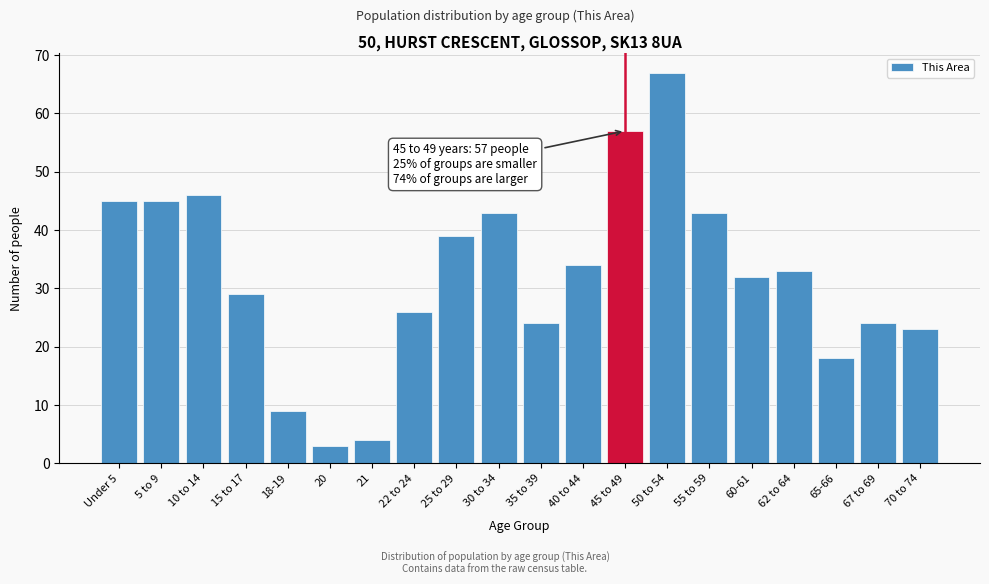

Reading left to right, extract all data points from this chart.

Under 5=45	5 to 9=45	10 to 14=46	15 to 17=29	18-19=9	20=3	21=4	22 to 24=26	25 to 29=39	30 to 34=43	35 to 39=24	40 to 44=34	45 to 49=57	50 to 54=67	55 to 59=43	60-61=32	62 to 64=33	65-66=18	67 to 69=24	70 to 74=23